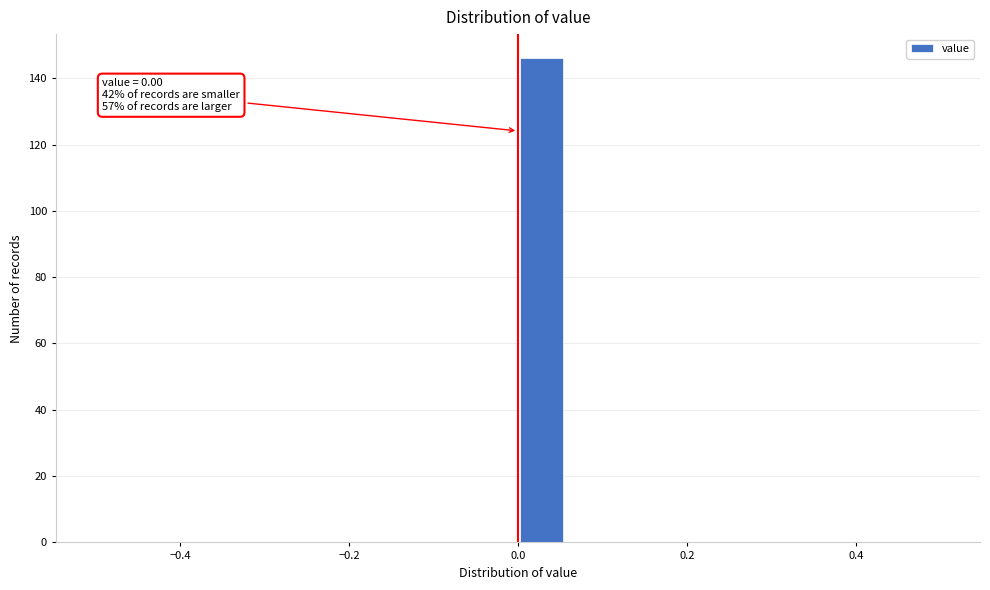

Around what value on the x-axis is the tallest bar? Give the approximate position of its centre, as read against the axis.

0.02